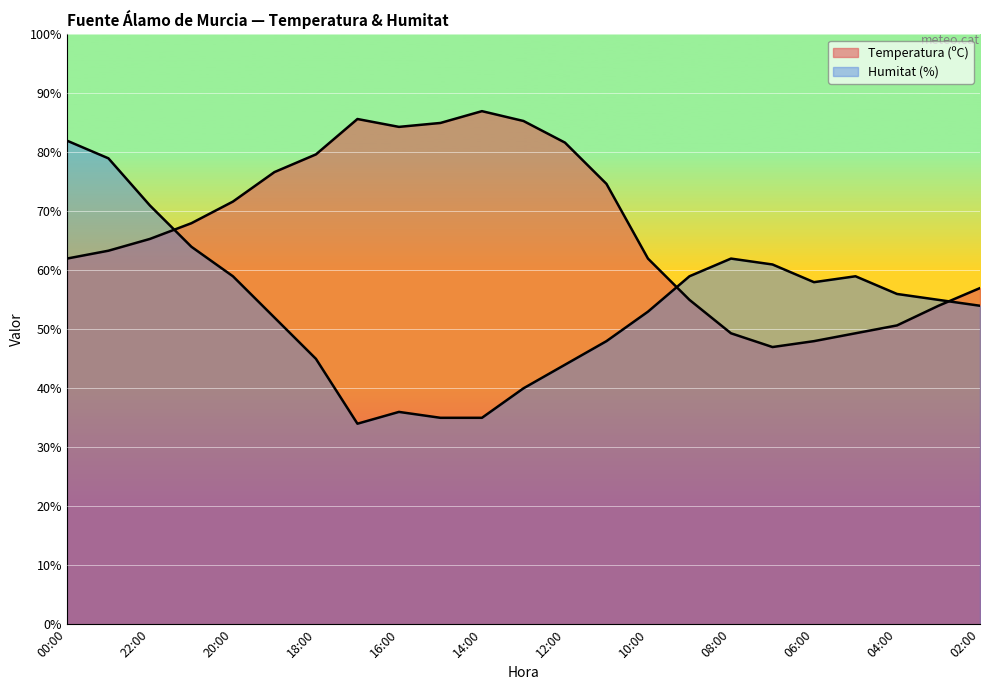

What is the smallest value displayed?

34.0